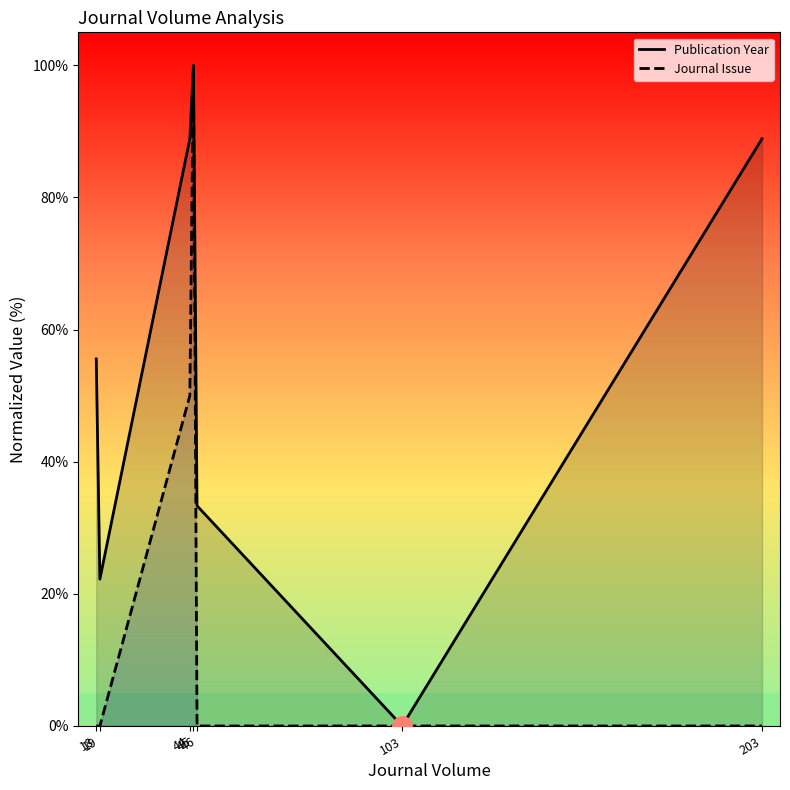

At which category is the sum across all series the highest?

45